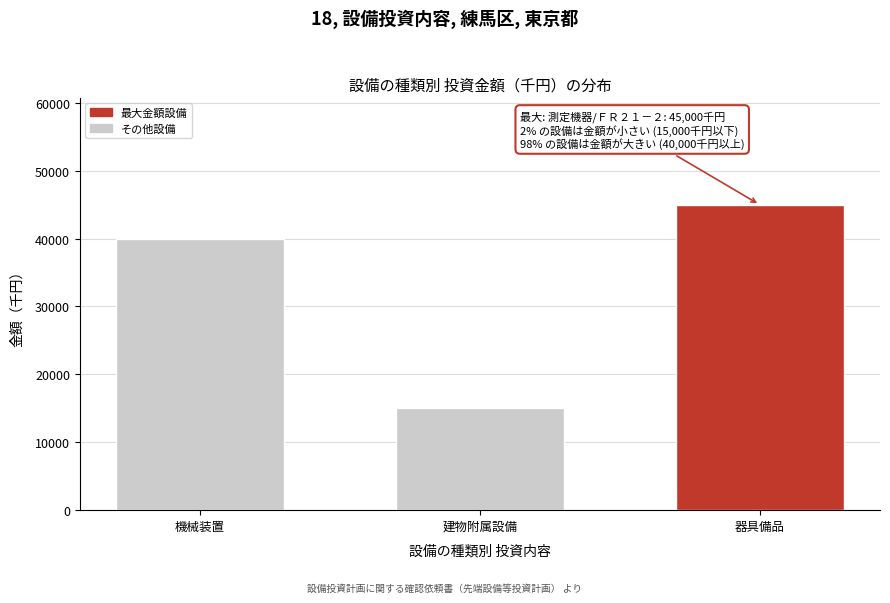

Reading right to left, what are all the values shown in this chart?

45000	15000	40000